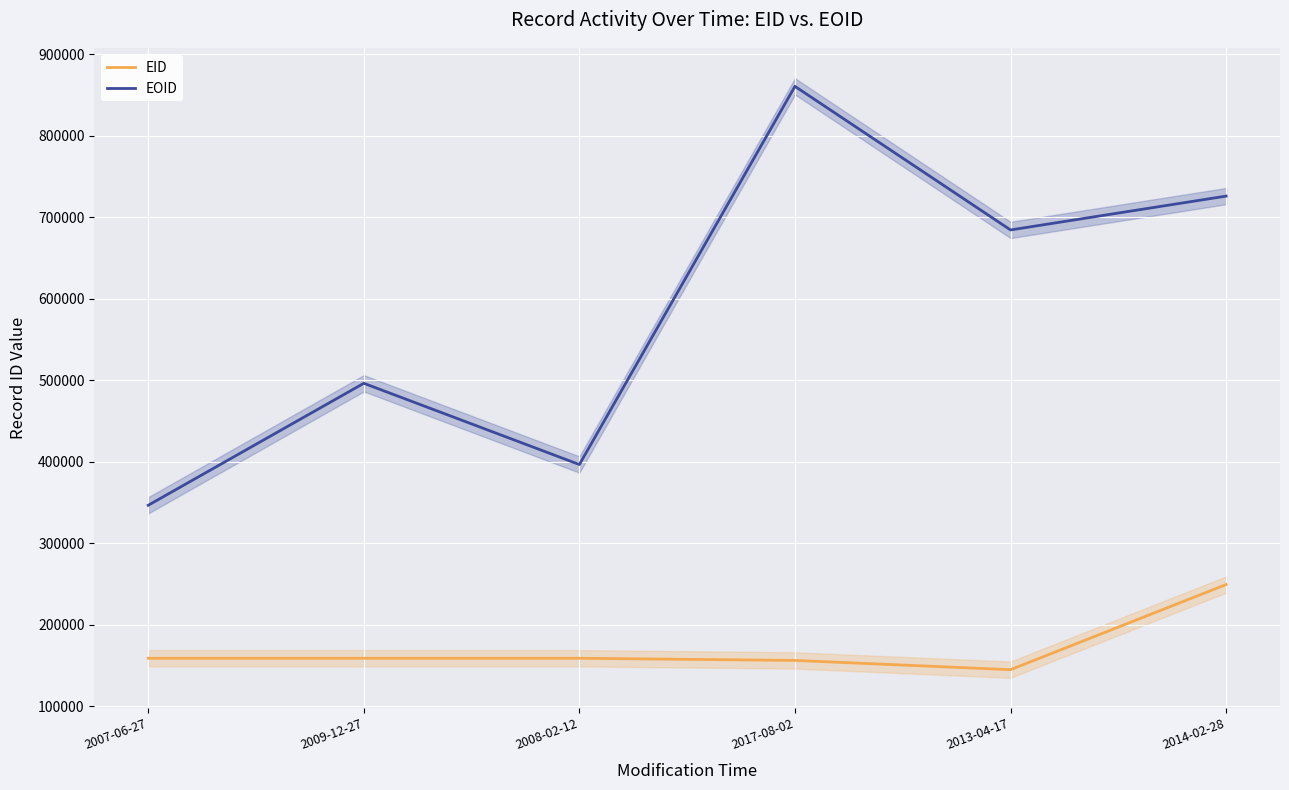

True or false: EOID and EID intersect in this chart.

False